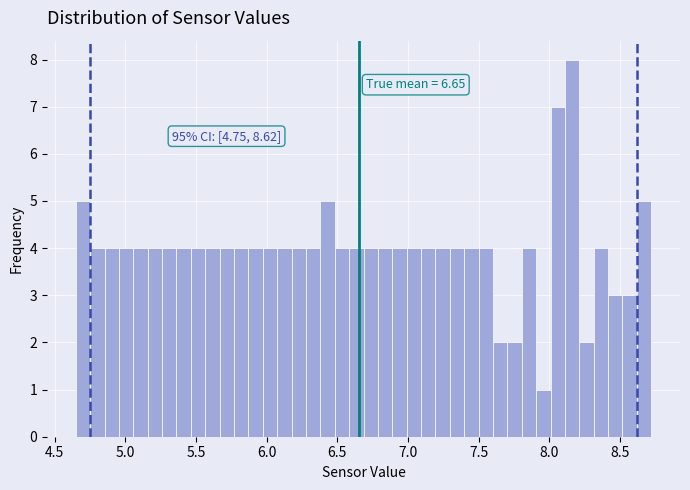

Around what value on the x-axis is the tallest bar? Give the approximate position of its centre, as read against the axis.

8.15